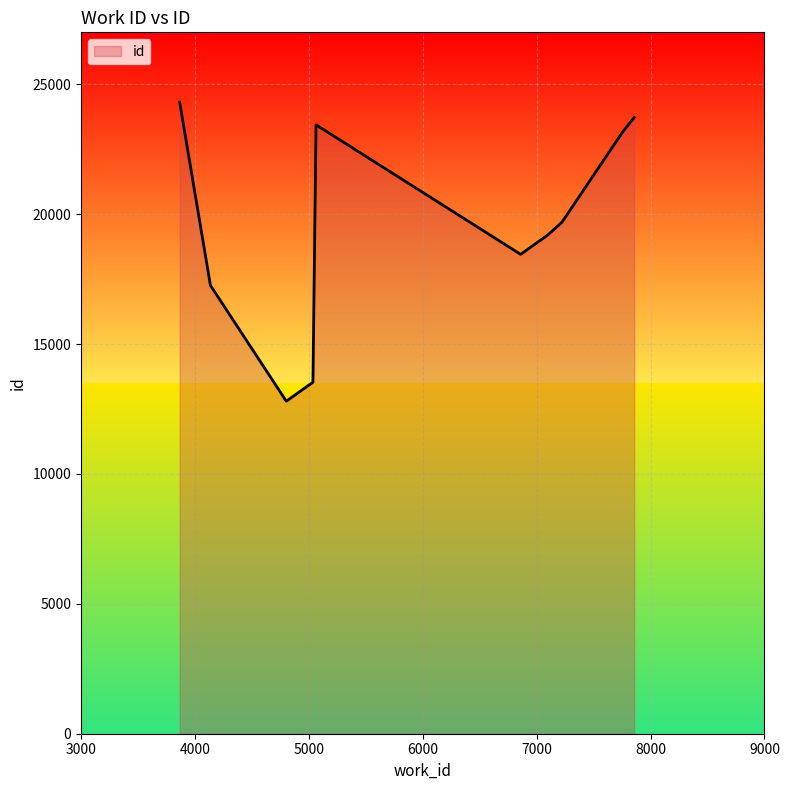

What is the difference between the maximum and minimum values?

11511